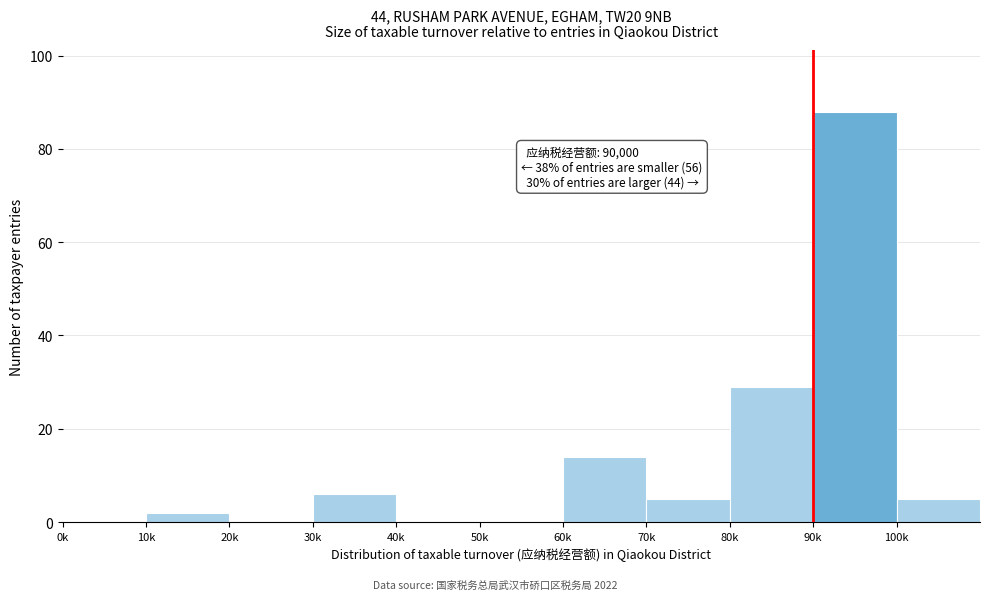

Reading left to right, what are all the values shown in this chart?

0k=0	10k=2	20k=0	30k=6	40k=0	50k=0	60k=14	70k=5	80k=29	90k=88	100k=5